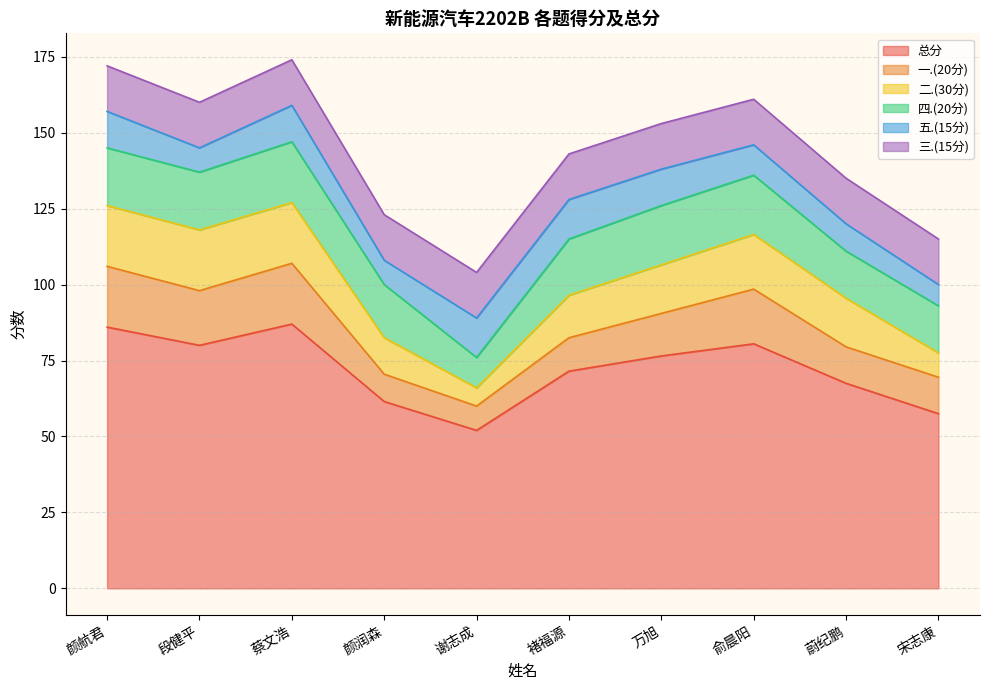

Which label corresponds to the smallest value in the chart?

谢志成